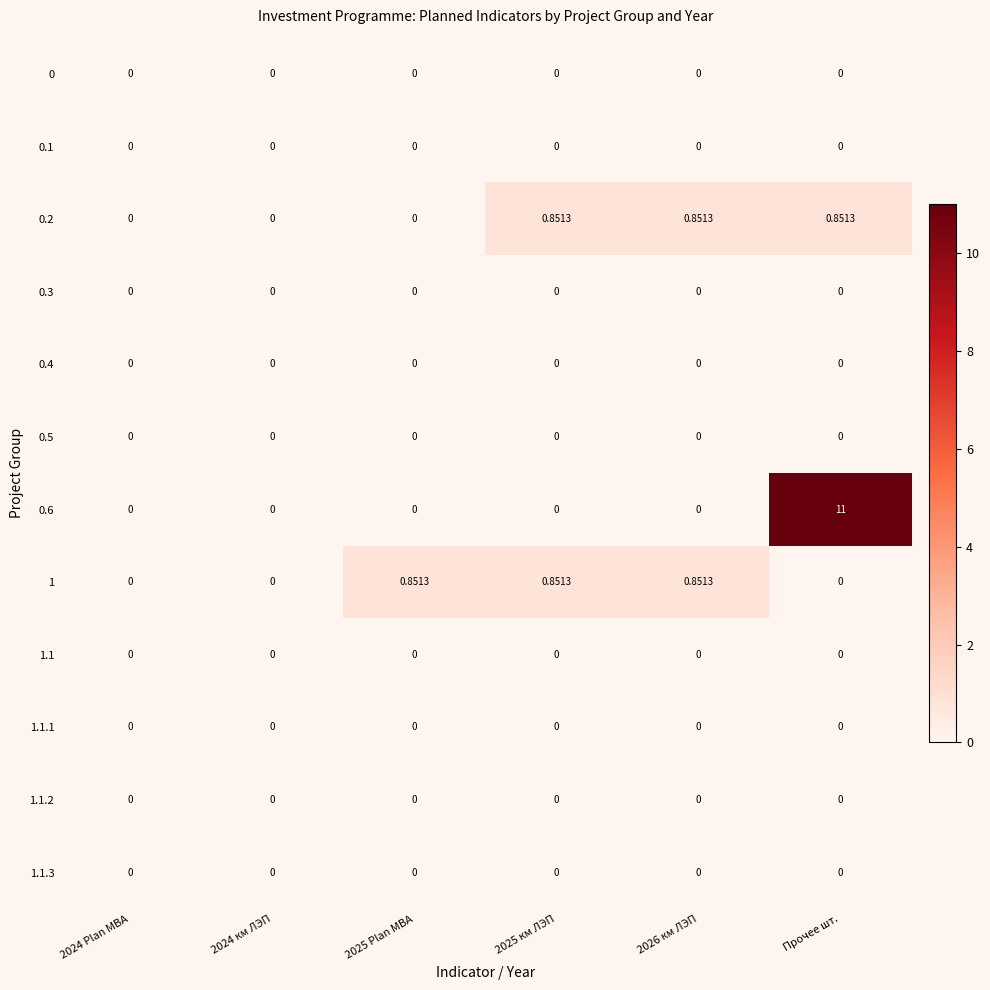

Reading right to left, list all the values displayed in this chart.

0: Прочее шт.=0.0	2026 км ЛЭП=0.0	2025 км ЛЭП=0.0	2025 Plan МВА=0.0	2024 км ЛЭП=0.0	2024 Plan МВА=0.0
0.1: Прочее шт.=0.0	2026 км ЛЭП=0.0	2025 км ЛЭП=0.0	2025 Plan МВА=0.0	2024 км ЛЭП=0.0	2024 Plan МВА=0.0
0.2: Прочее шт.=0.9	2026 км ЛЭП=0.9	2025 км ЛЭП=0.9	2025 Plan МВА=0.0	2024 км ЛЭП=0.0	2024 Plan МВА=0.0
0.3: Прочее шт.=0.0	2026 км ЛЭП=0.0	2025 км ЛЭП=0.0	2025 Plan МВА=0.0	2024 км ЛЭП=0.0	2024 Plan МВА=0.0
0.4: Прочее шт.=0.0	2026 км ЛЭП=0.0	2025 км ЛЭП=0.0	2025 Plan МВА=0.0	2024 км ЛЭП=0.0	2024 Plan МВА=0.0
0.5: Прочее шт.=0.0	2026 км ЛЭП=0.0	2025 км ЛЭП=0.0	2025 Plan МВА=0.0	2024 км ЛЭП=0.0	2024 Plan МВА=0.0
0.6: Прочее шт.=11.0	2026 км ЛЭП=0.0	2025 км ЛЭП=0.0	2025 Plan МВА=0.0	2024 км ЛЭП=0.0	2024 Plan МВА=0.0
1: Прочее шт.=0.0	2026 км ЛЭП=0.9	2025 км ЛЭП=0.9	2025 Plan МВА=0.9	2024 км ЛЭП=0.0	2024 Plan МВА=0.0
1.1: Прочее шт.=0.0	2026 км ЛЭП=0.0	2025 км ЛЭП=0.0	2025 Plan МВА=0.0	2024 км ЛЭП=0.0	2024 Plan МВА=0.0
1.1.1: Прочее шт.=0.0	2026 км ЛЭП=0.0	2025 км ЛЭП=0.0	2025 Plan МВА=0.0	2024 км ЛЭП=0.0	2024 Plan МВА=0.0
1.1.2: Прочее шт.=0.0	2026 км ЛЭП=0.0	2025 км ЛЭП=0.0	2025 Plan МВА=0.0	2024 км ЛЭП=0.0	2024 Plan МВА=0.0
1.1.3: Прочее шт.=0.0	2026 км ЛЭП=0.0	2025 км ЛЭП=0.0	2025 Plan МВА=0.0	2024 км ЛЭП=0.0	2024 Plan МВА=0.0